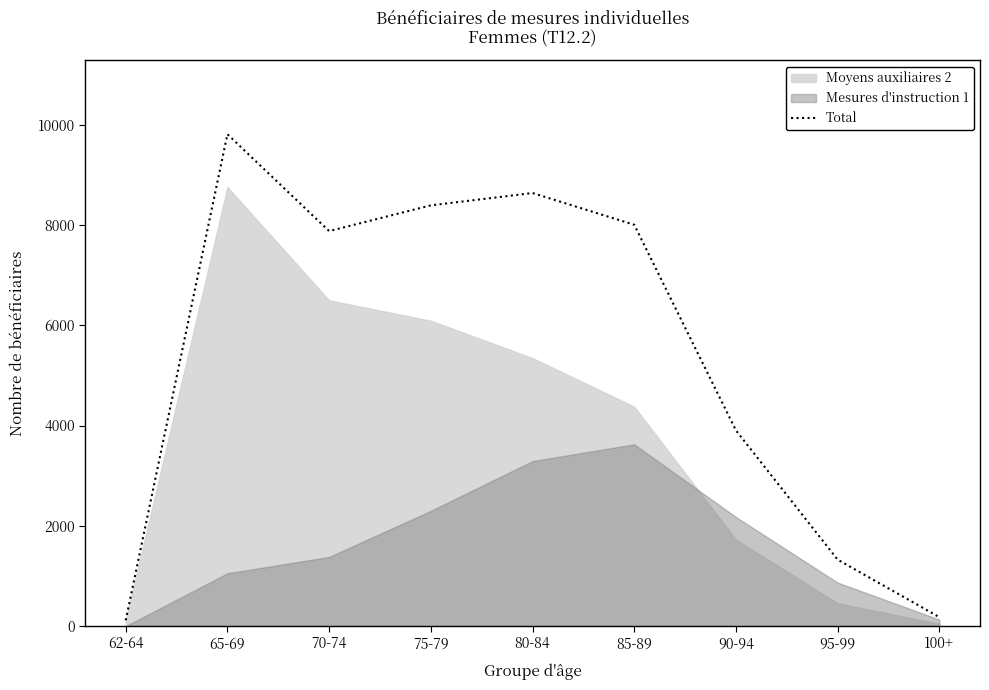

What is the approximate value at 85-89, to the nearest 100?

8000